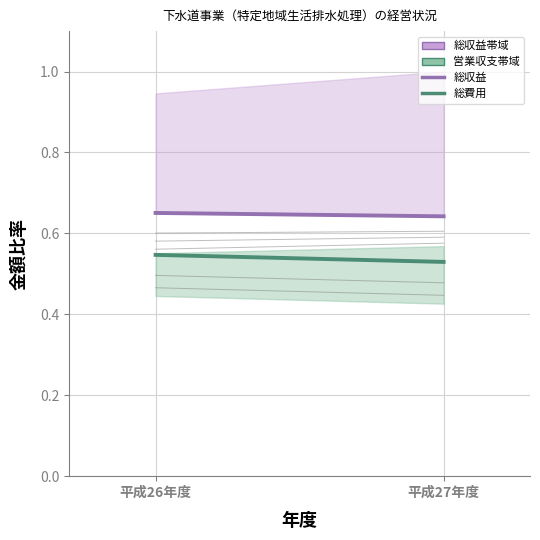

Reading left to right, extract all data points from this chart.

総収益: 平成26年度=0.7	平成27年度=0.6
総費用: 平成26年度=0.5	平成27年度=0.5